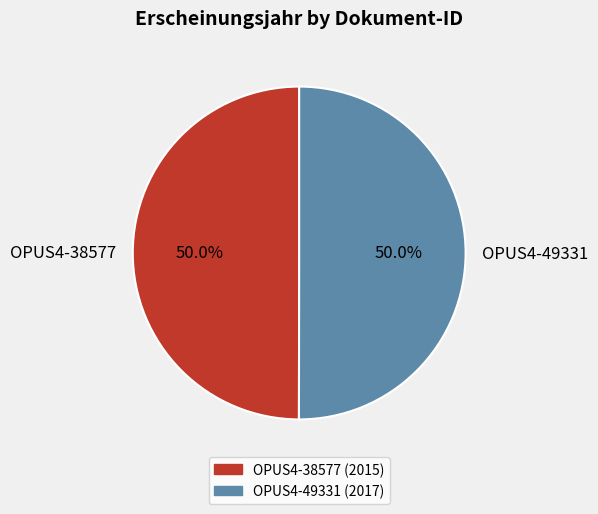

Is it true that OPUS4-49331 is 50% of the pie?

True